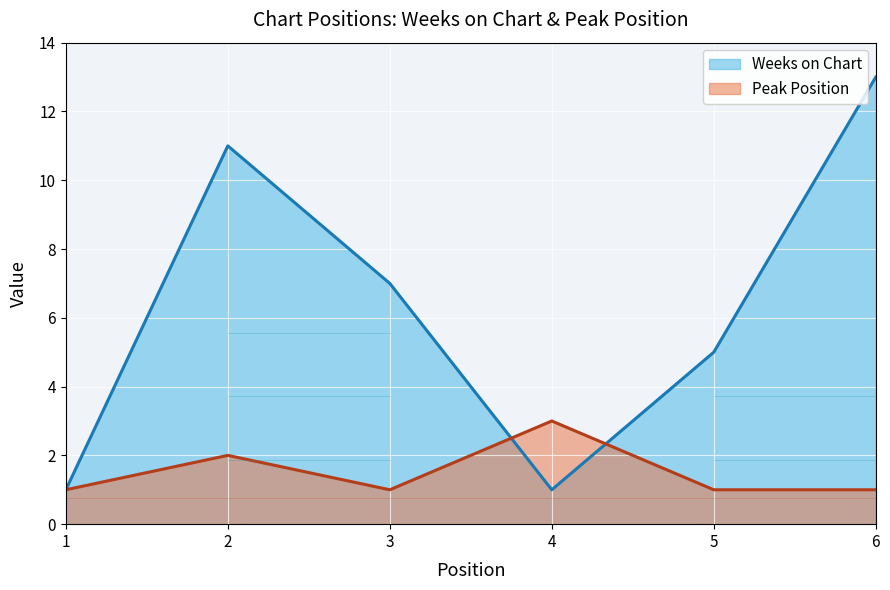

Which category has the highest value across all series?

6